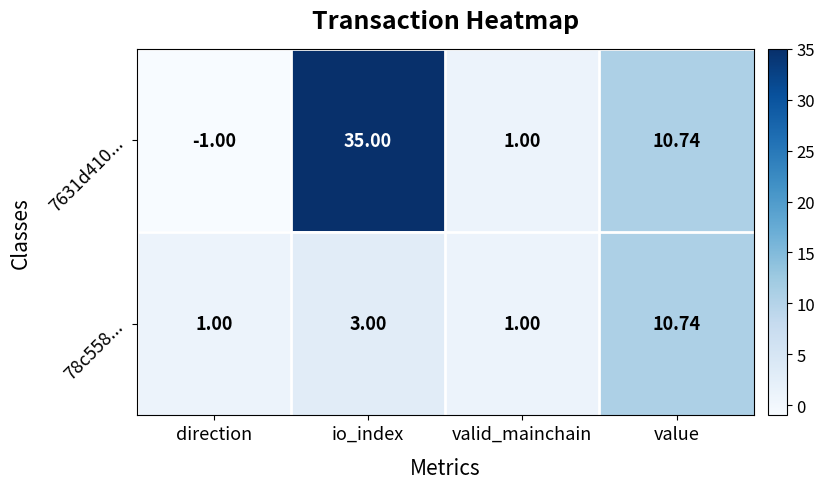

Which category has the lowest value across all series?

direction